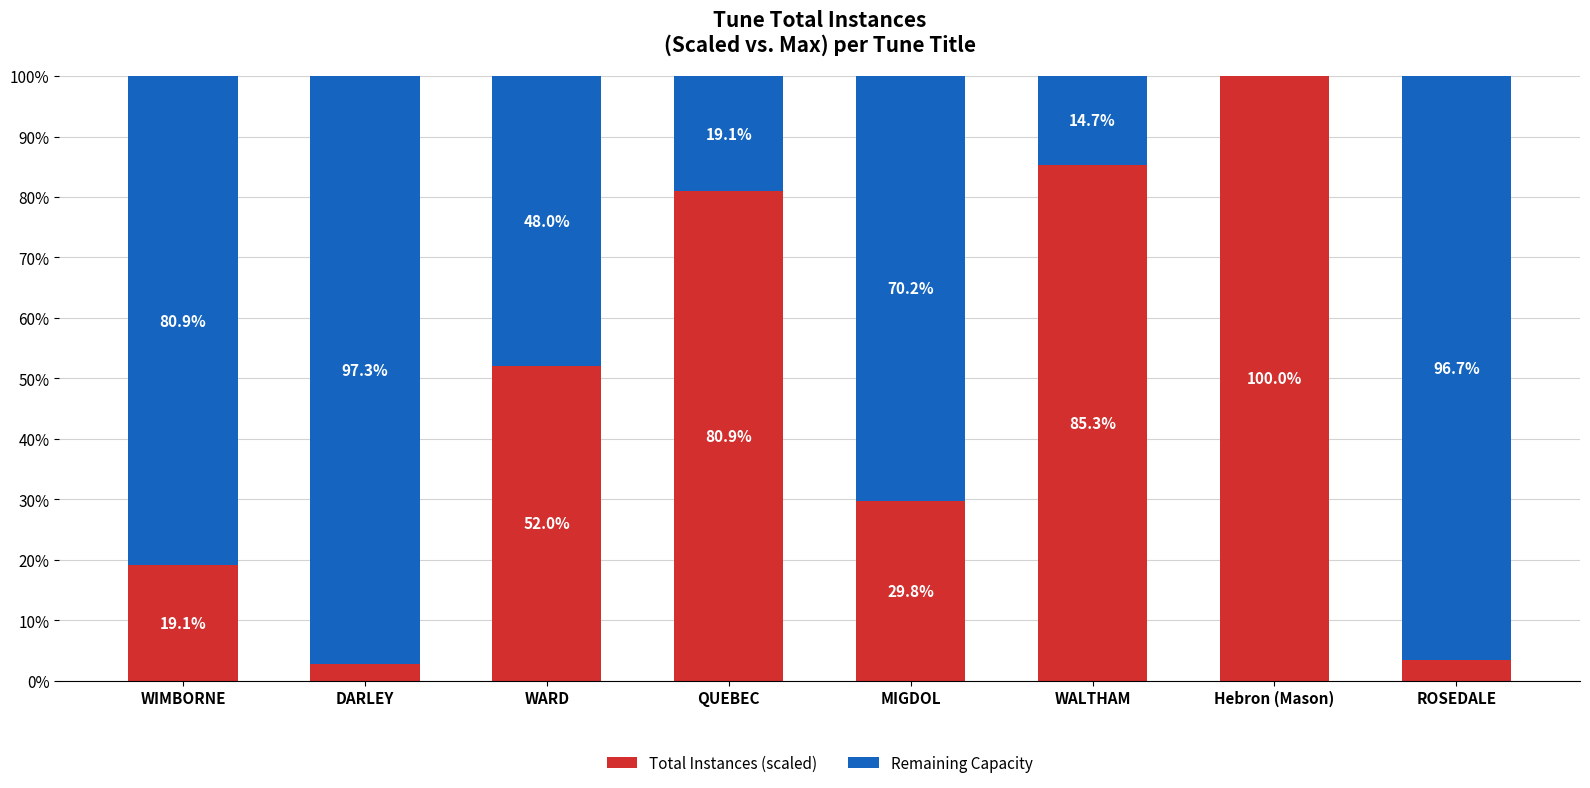

True or false: Total Instances (scaled) has a value of 33.4 at WALTHAM.

False